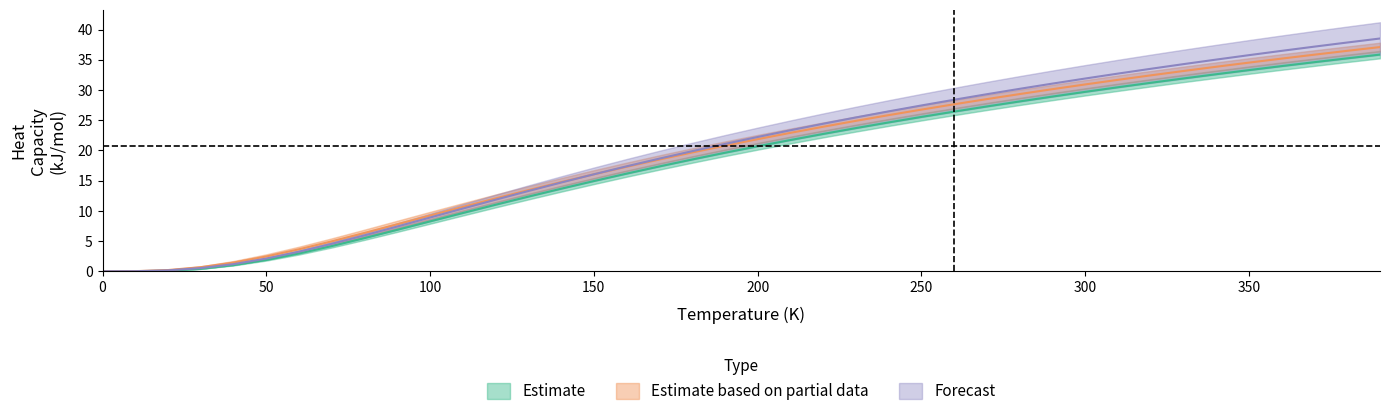

Which series ends up on top after the final intersection of oqmd-20433 a=2.7867 and oqmd-755024 a=4.1241?

oqmd-20433 a=2.7867